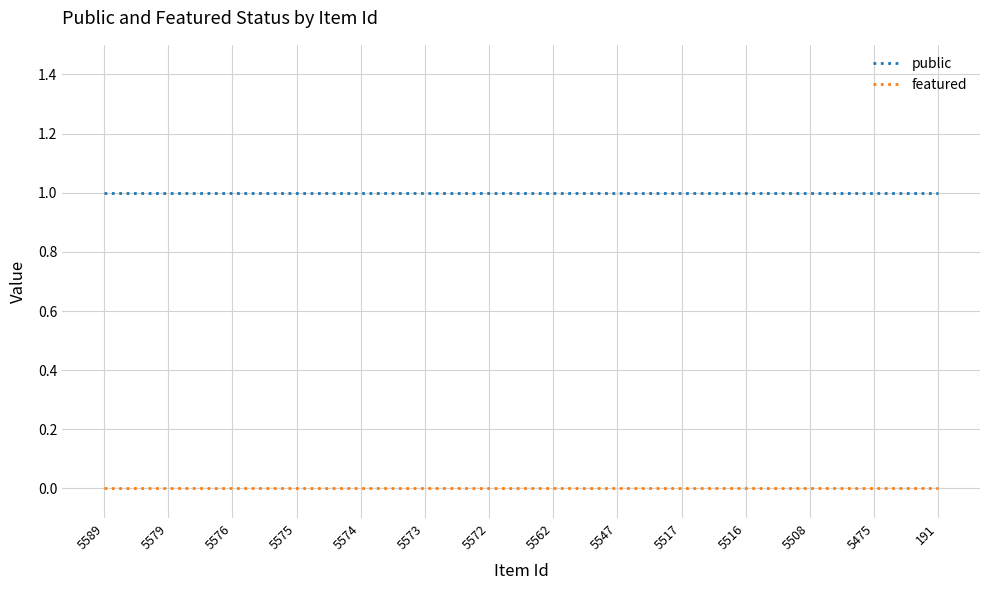

Reading left to right, extract all data points from this chart.

public: 5589=1	5579=1	5576=1	5575=1	5574=1	5573=1	5572=1	5562=1	5547=1	5517=1	5516=1	5508=1	5475=1	191=1
featured: 5589=0	5579=0	5576=0	5575=0	5574=0	5573=0	5572=0	5562=0	5547=0	5517=0	5516=0	5508=0	5475=0	191=0